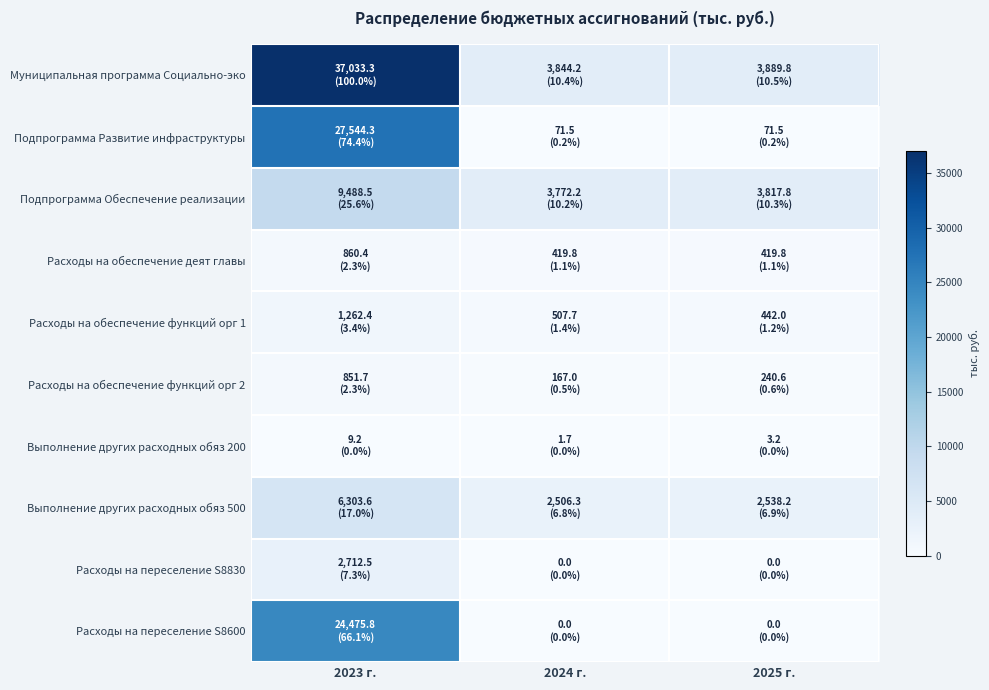

Which series has the largest total across all categories?

Муниципальная программа Социально-эко